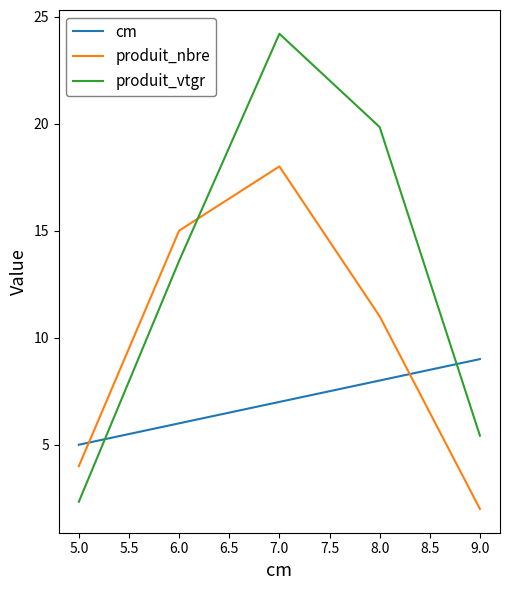

Between 5.0 and 6.0, which series saw the biggest shift?

produit_vtgr